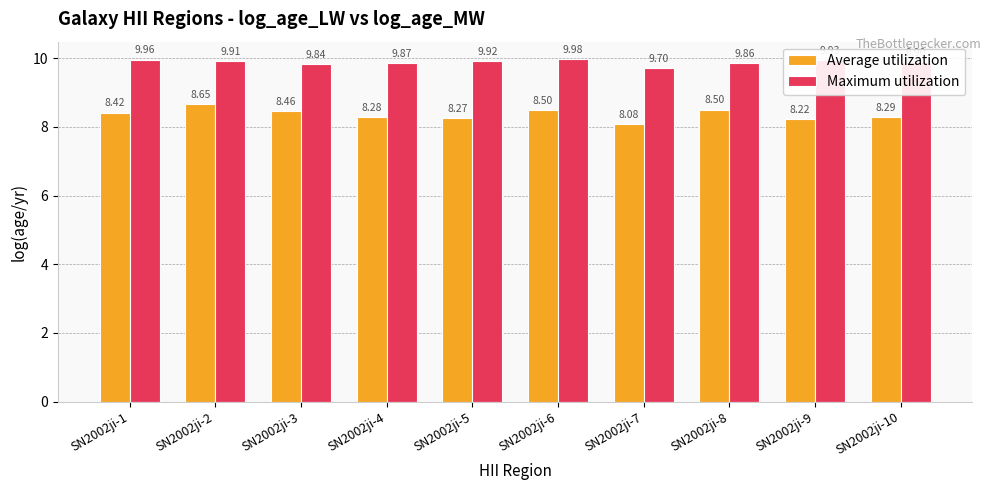

What is the value of the Maximum utilization bar at the 3rd from the left?

9.8